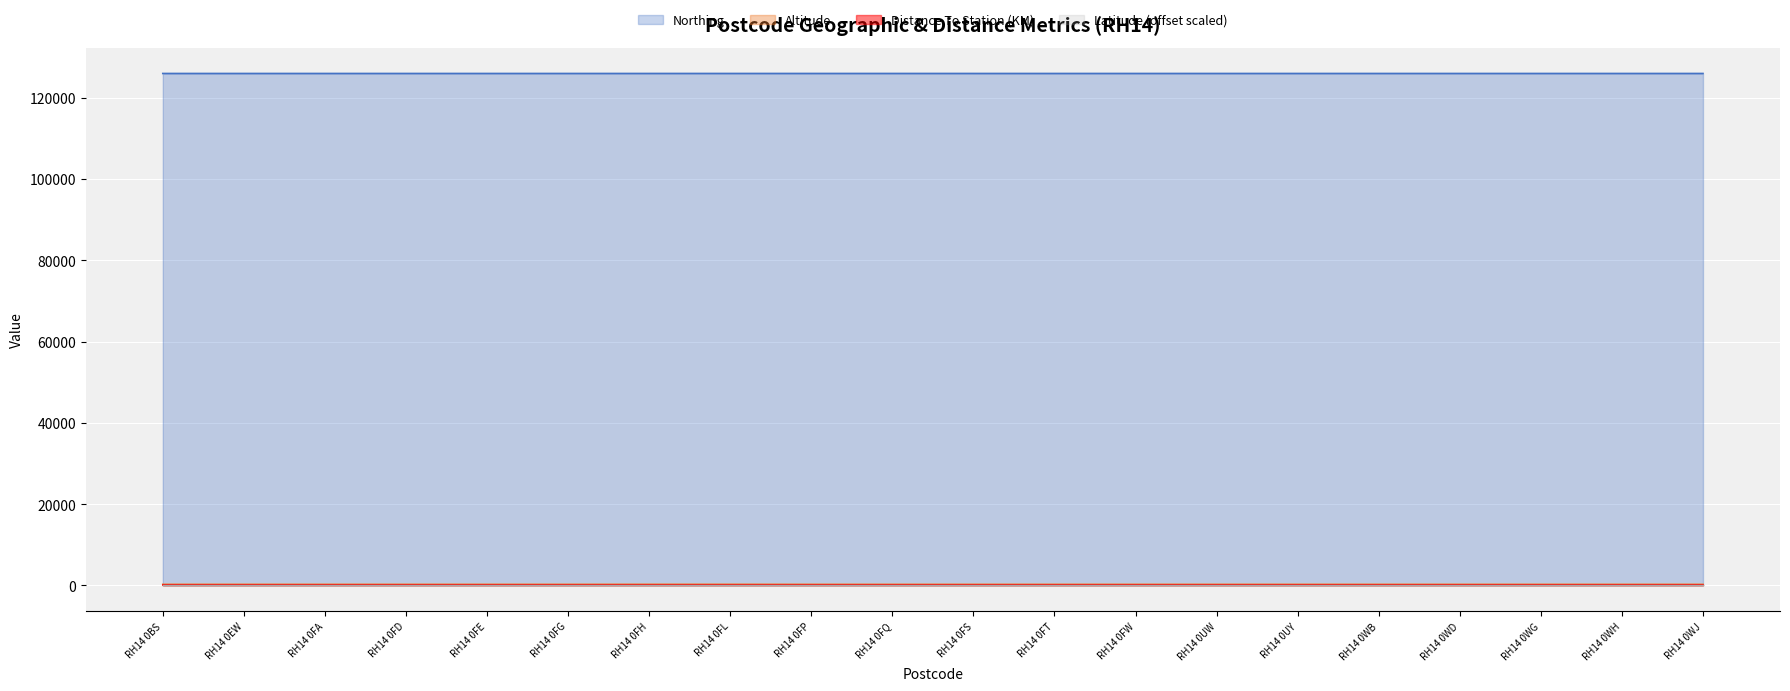

Reading left to right, extract all data points from this chart.

Northing: 125989.0	125989.0	125989.0	125989.0	125989.0	125989.0	125989.0	125990.0	125989.0	125990.0	125989.0	125989.0	125989.0	125989.0	125989.0	125989.0	125989.0	125989.0	125989.0	125989.0
Altitude: 260.0	260.0	260.0	260.0	260.0	260.0	270.0	270.0	260.0	260.0	260.0	260.0	260.0	260.0	260.0	260.0	260.0	260.0	260.0	260.0
Distance To Station (KM): 90.0	90.0	90.0	90.0	90.0	90.0	90.0	90.0	90.0	90.0	90.0	90.0	90.0	90.0	90.0	90.0	90.0	90.0	90.0	90.0
Latitude (offset scaled): 123.0	123.0	123.0	123.0	123.0	123.0	123.0	123.0	123.0	123.0	123.0	123.0	123.0	123.0	123.0	123.0	123.0	123.0	123.0	123.0